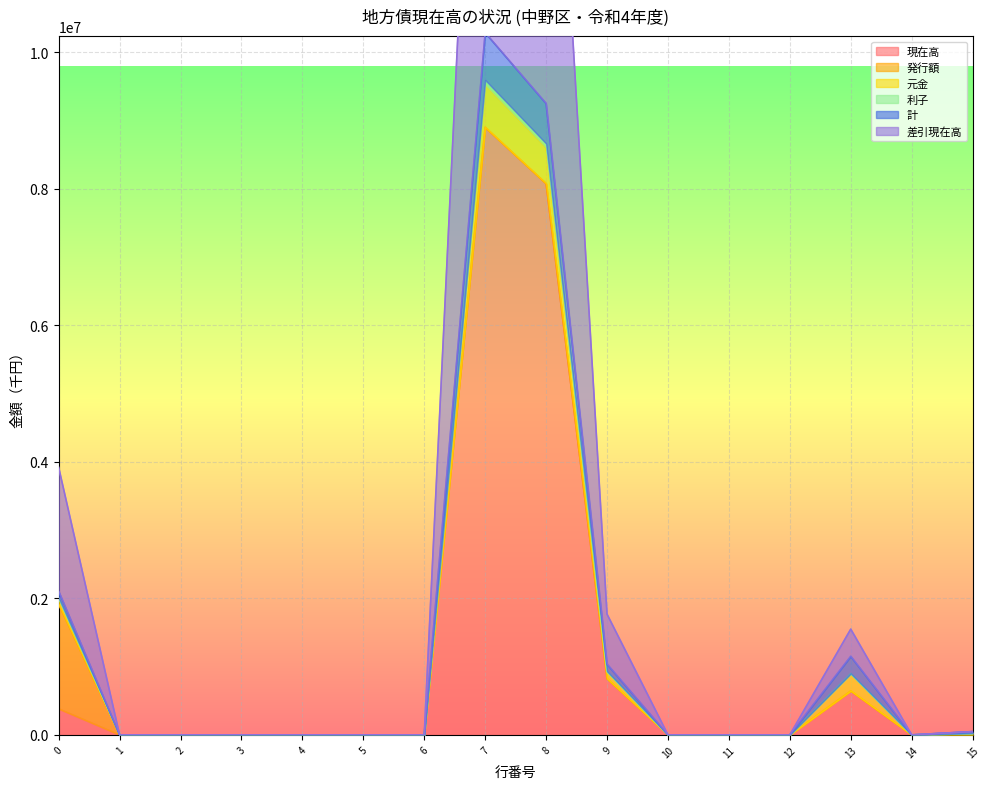

The value of 現在高 at 4 is -4209468. True or false?

False